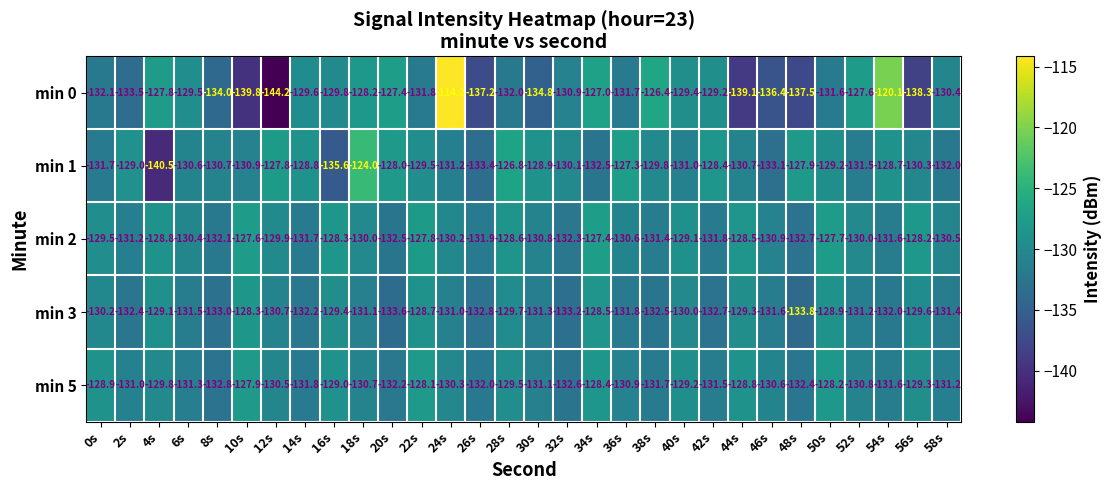

Rank the series by their maximum value, from highest to lowest.

min 0, min 1, min 2, min 5, min 3